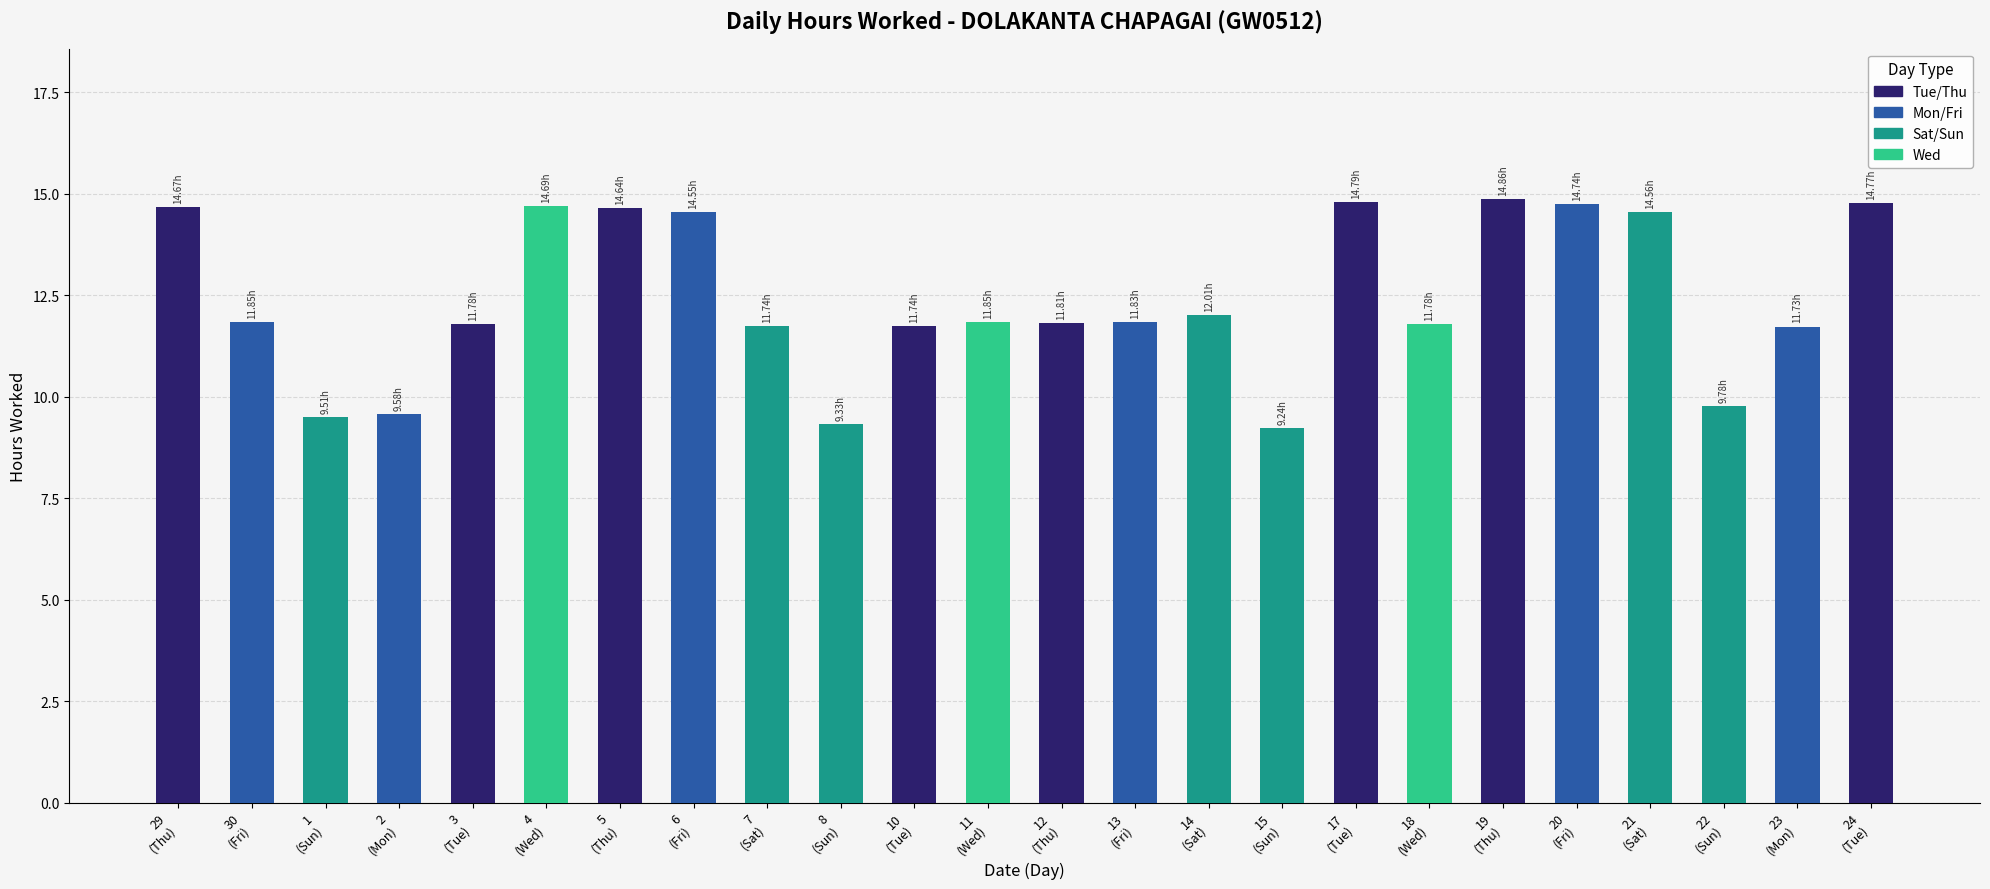

What is the difference between the second highest and second lowest values?

5.5